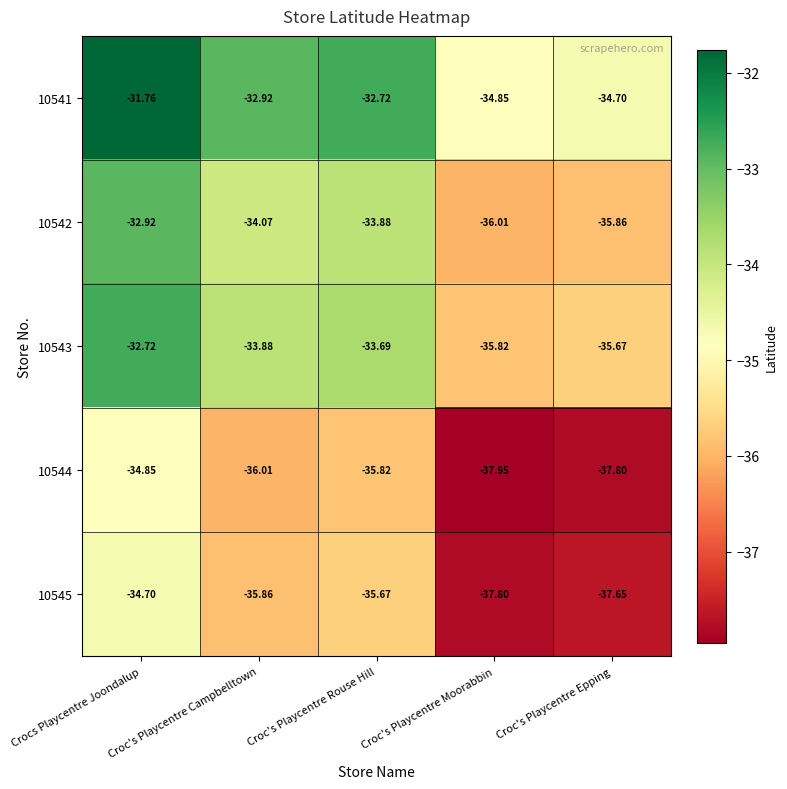

What is the spread (max minus min) of values at Croc's Playcentre Rouse Hill?

3.1